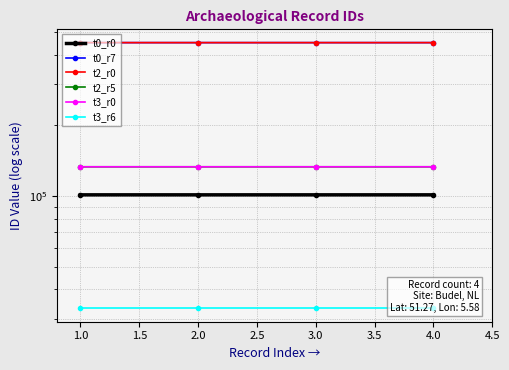

True or false: t3_r6 and t2_r5 cross at least once.

False